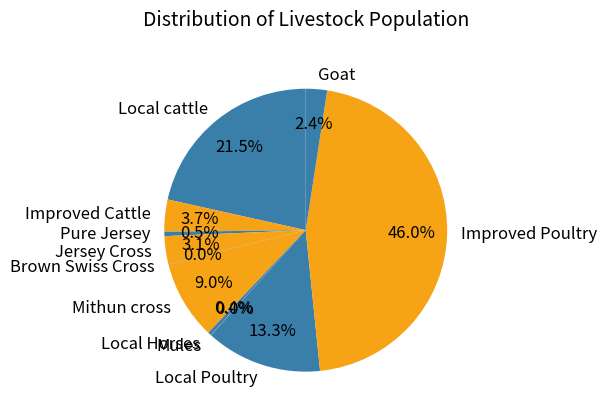

Between Local Poultry and Local Horses, which is larger?

Local Poultry